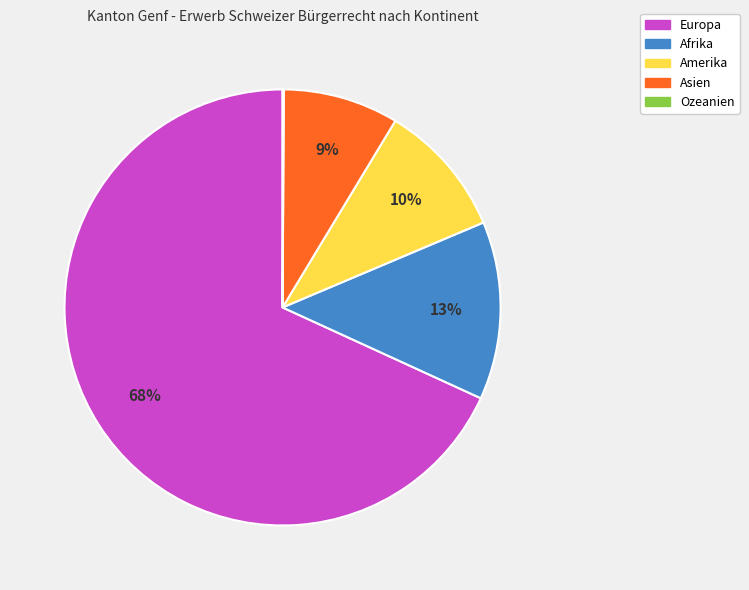

What is the majority slice?

Europa